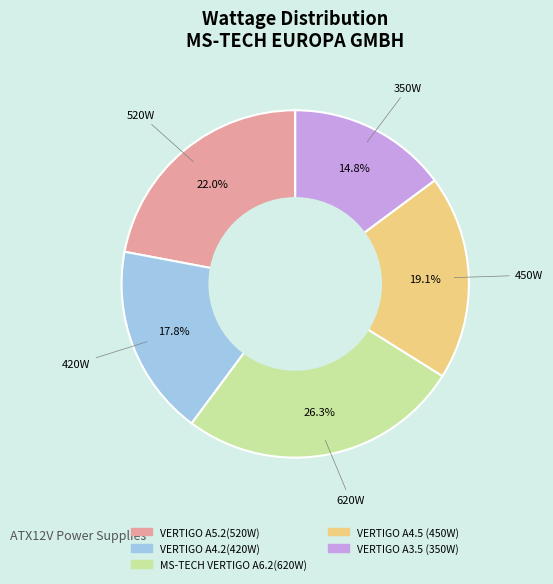

What percentage is NOT represented by MS-TECH VERTIGO A6.2(620W)?

73.7%